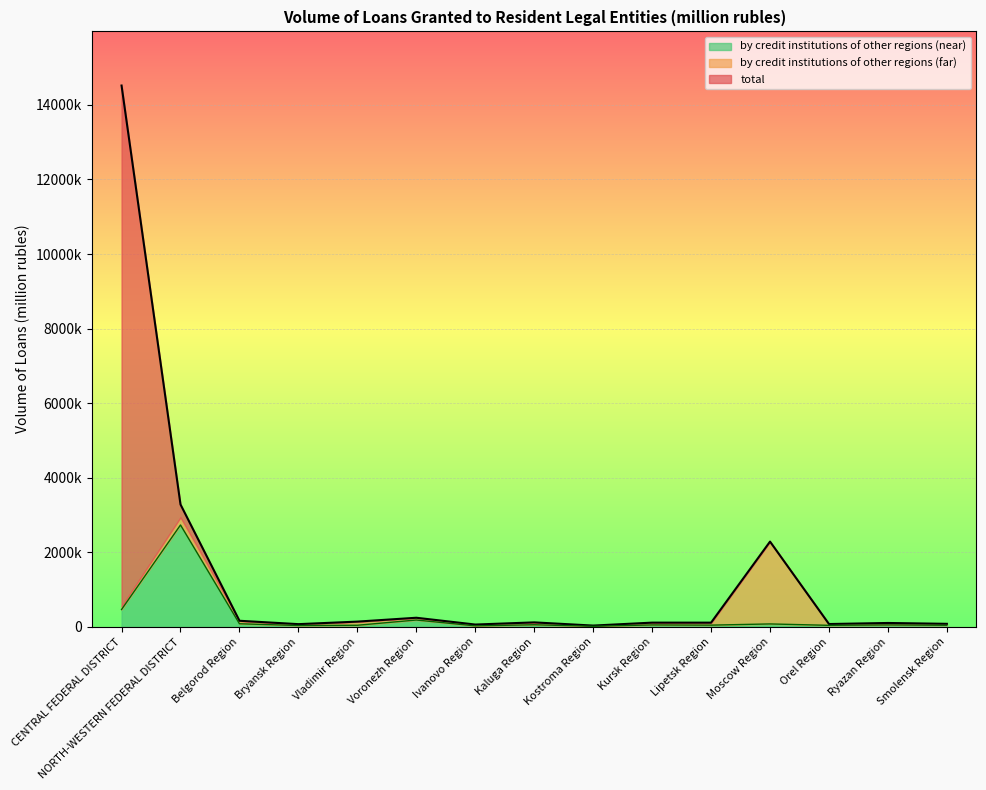

Is the value of by credit institutions of other regions (near) at Smolensk Region greater than the value of total at Kostroma Region?

Yes